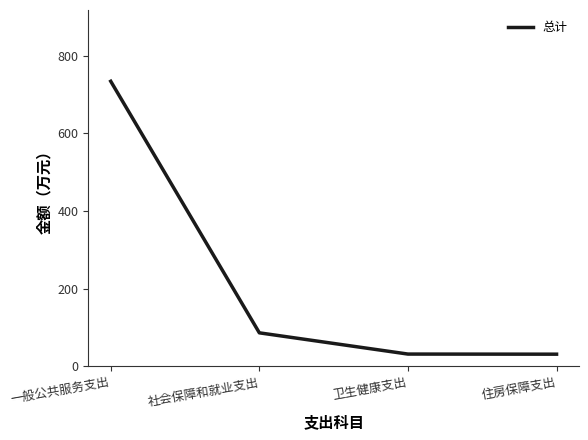

Does the chart display data point markers on the line(s)?

No